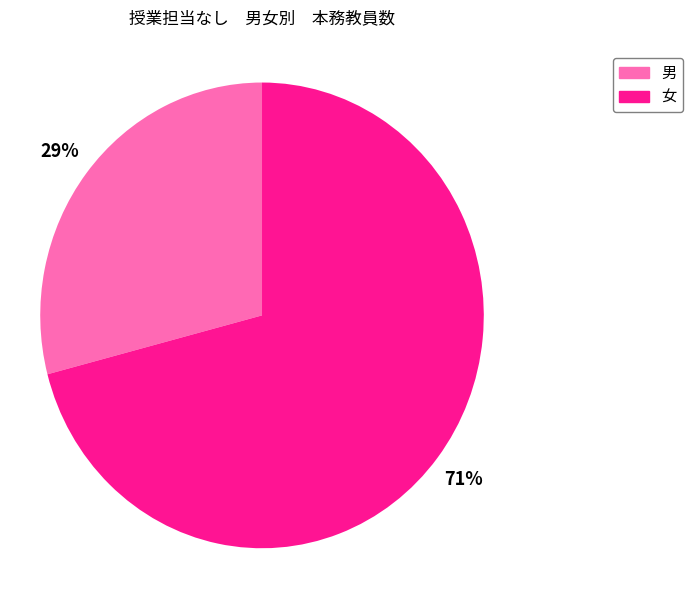

To the nearest percent, what is the average slice percentage?

50%